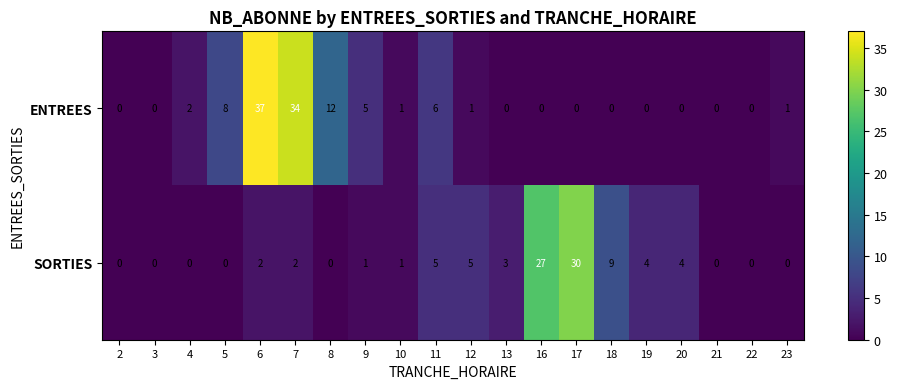

List the series in order of their peak value, lowest first.

SORTIES, ENTREES